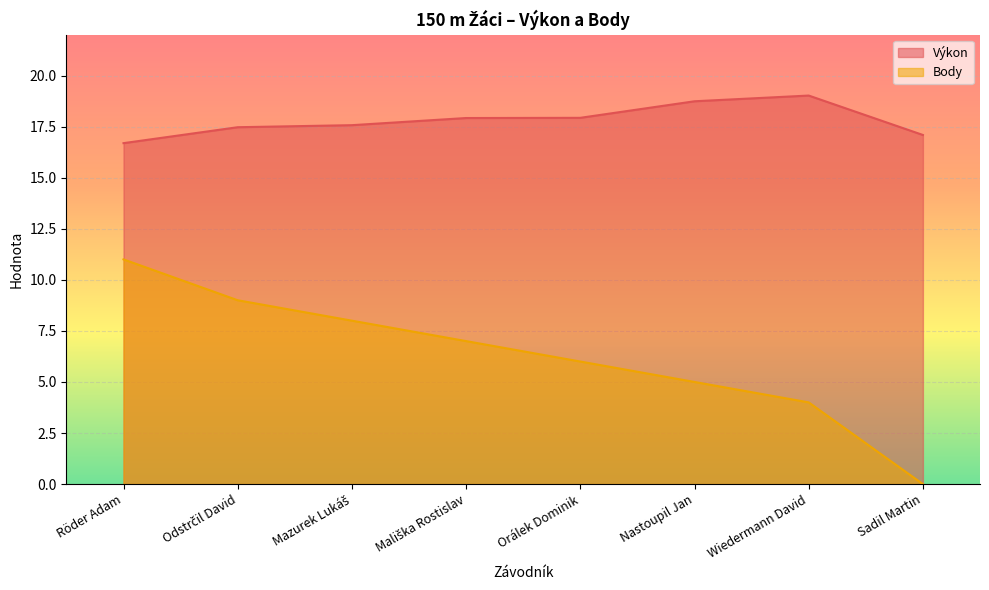

Reading left to right, list all the values displayed in this chart.

Výkon: 16.7	17.5	17.6	17.9	17.9	18.7	19.0	17.1
Body: 11.0	9.0	8.0	7.0	6.0	5.0	4.0	0.0